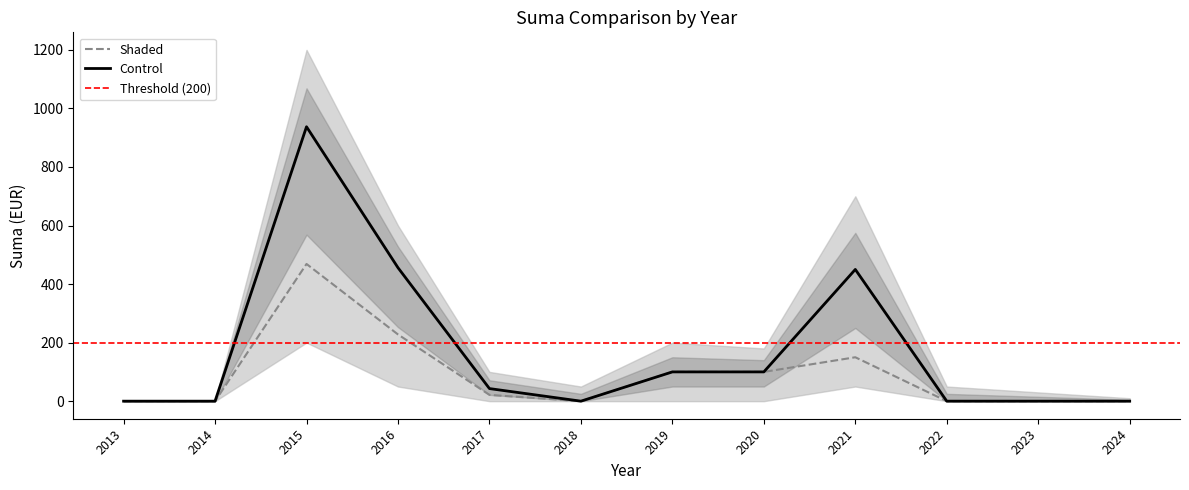

How many series are shown in this chart?

2